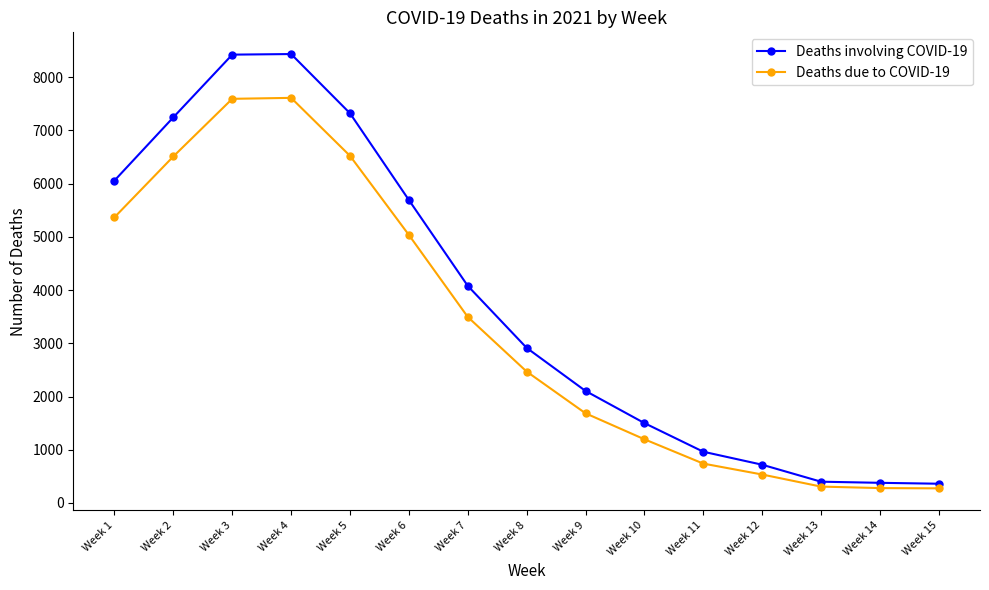

What is the value of the Deaths due to COVID-19 point at the 2nd from the left?

6510